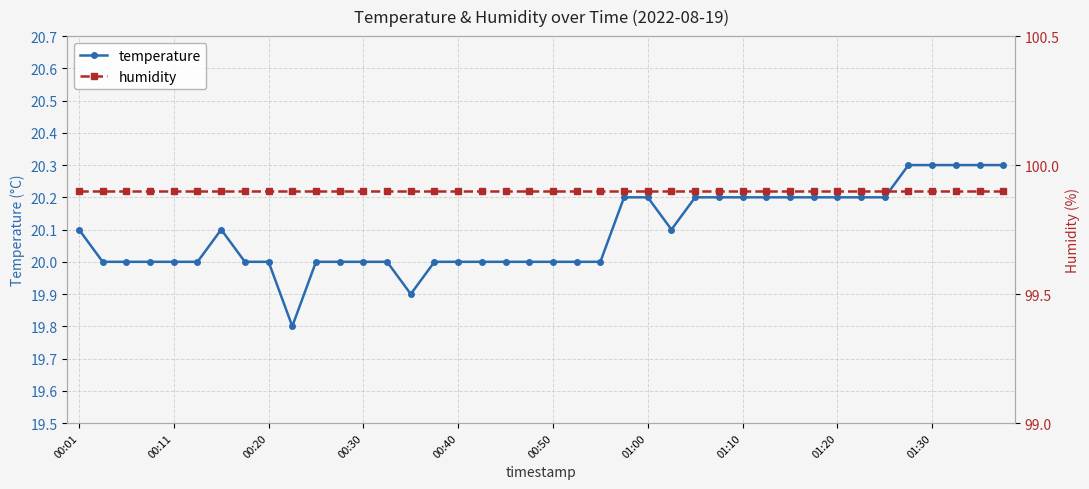

True or false: temperature has more than 0 interior local peaks.

True